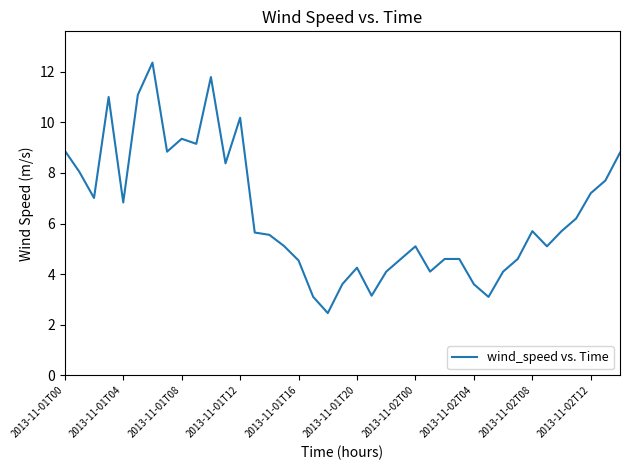

What is the maximum value shown in the chart?

12.4